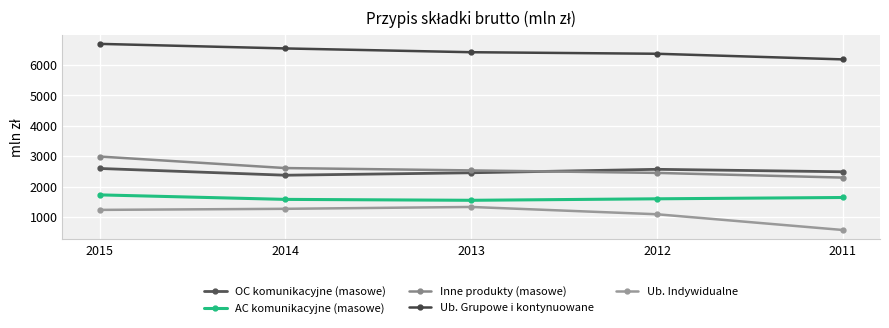

How many series are shown in this chart?

5